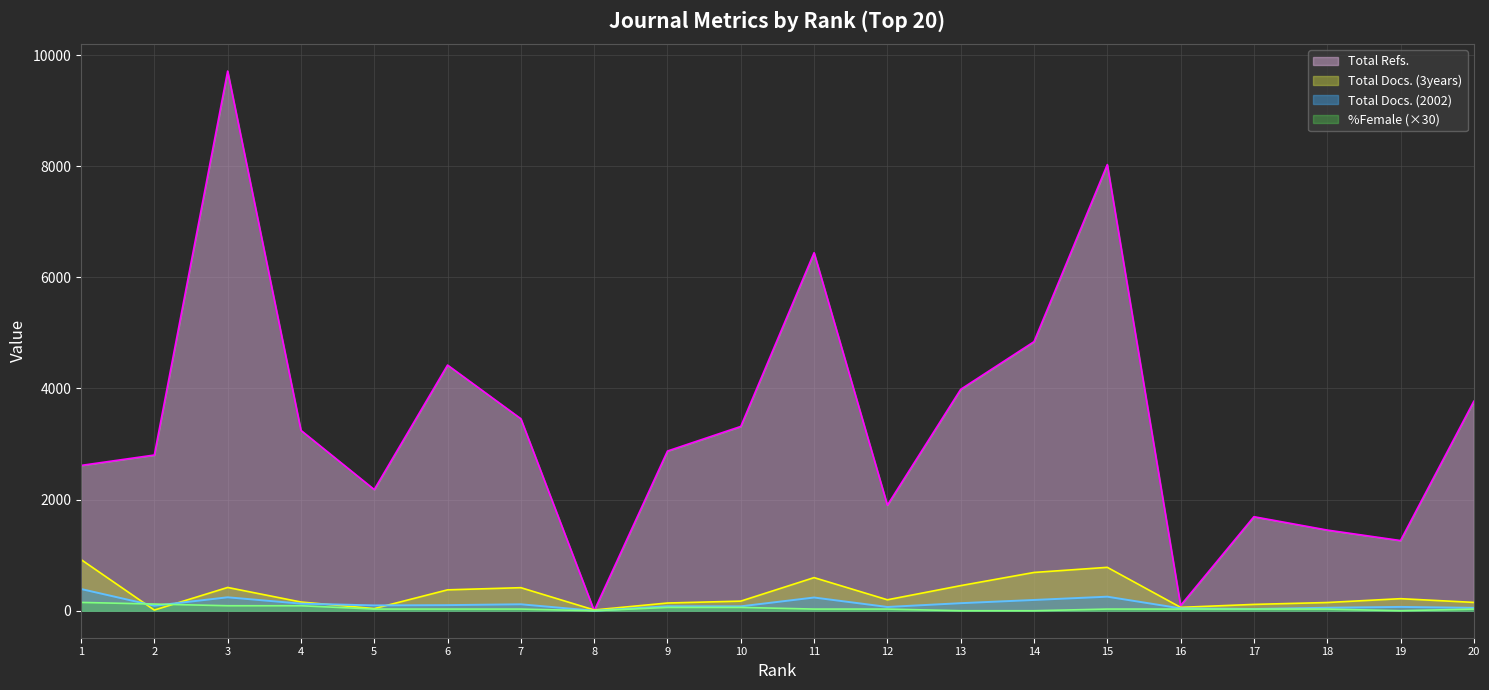

Which label corresponds to the largest value in the chart?

3